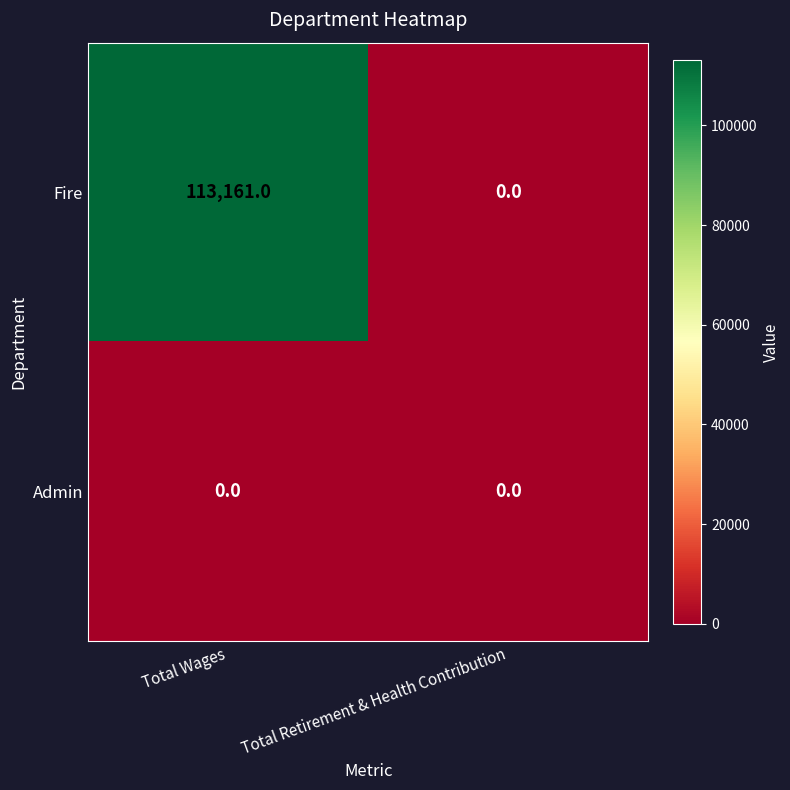

At how many categories does at least one series exceed 110144?

1